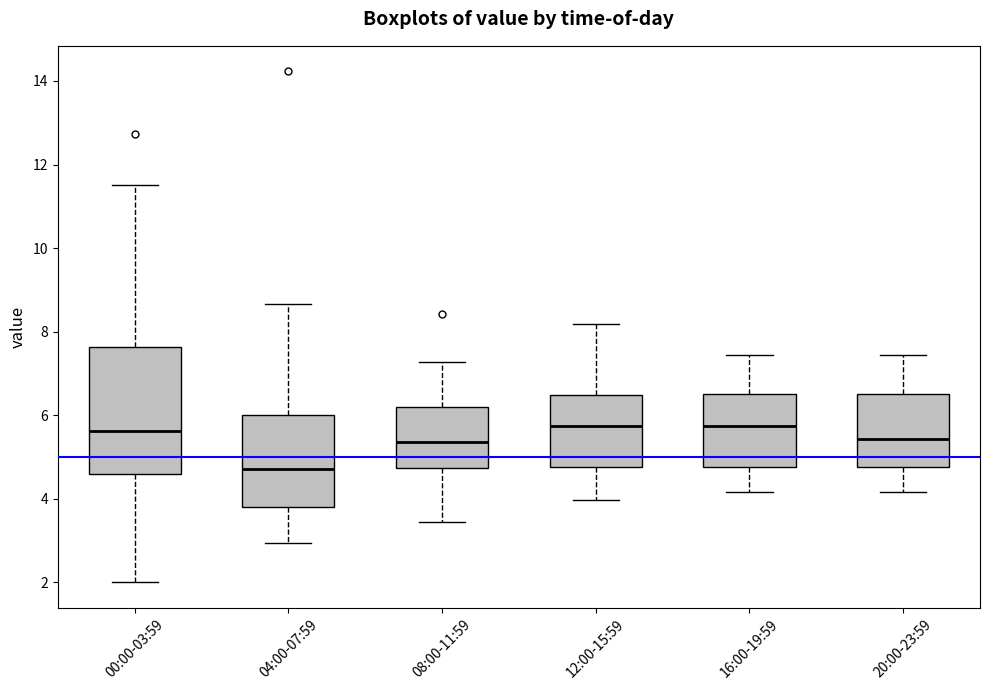

Comparing the boxes themselves (not the whiskers), which one is the tallest?

00:00-03:59